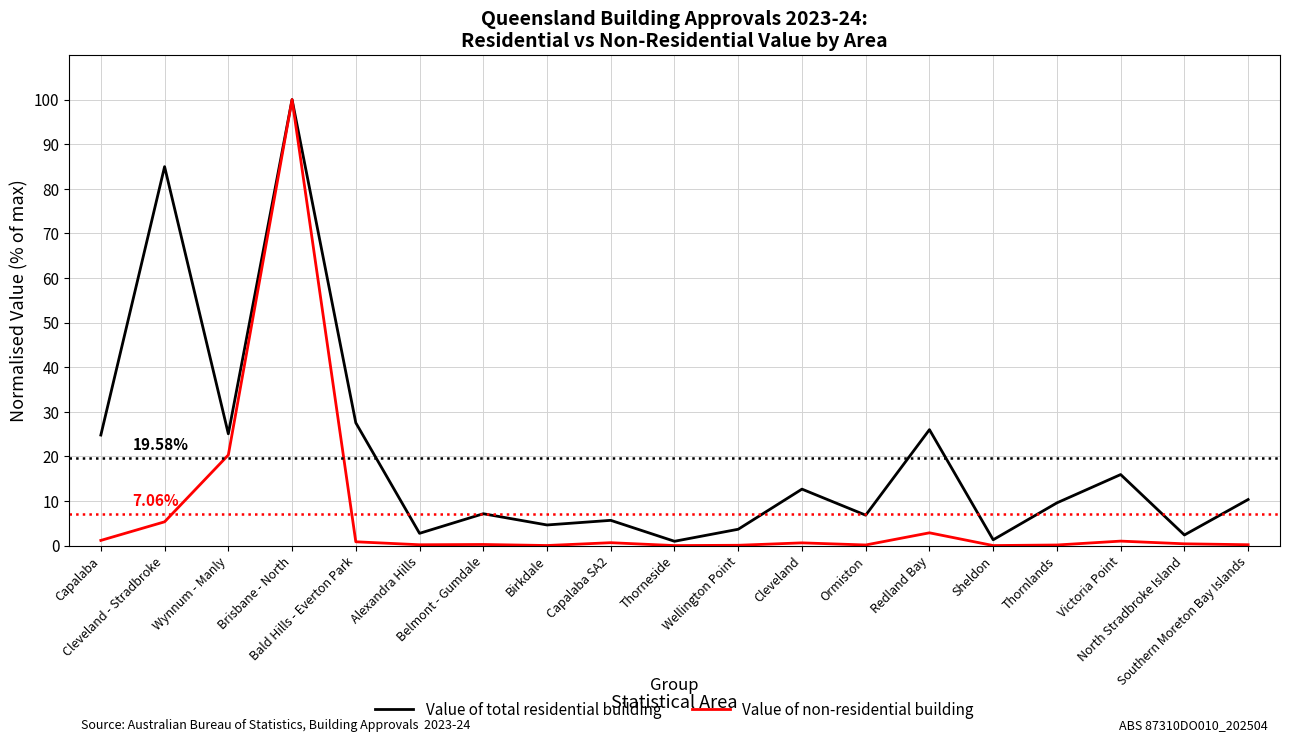

Which series has the largest range (max minus min)?

Value of non-residential building